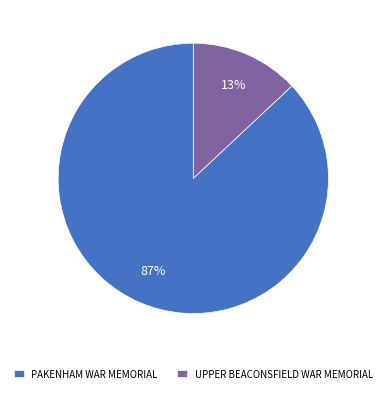

To the nearest percent, what portion does PAKENHAM WAR MEMORIAL represent?

87%